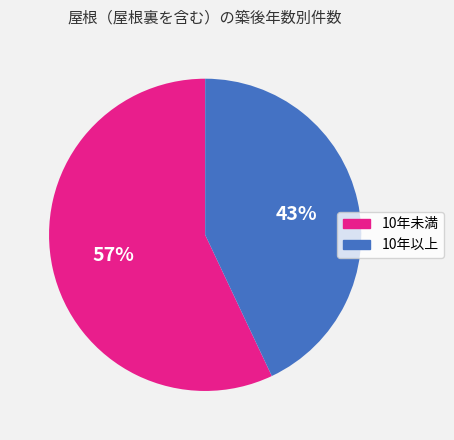

Is there a majority slice in this chart?

Yes